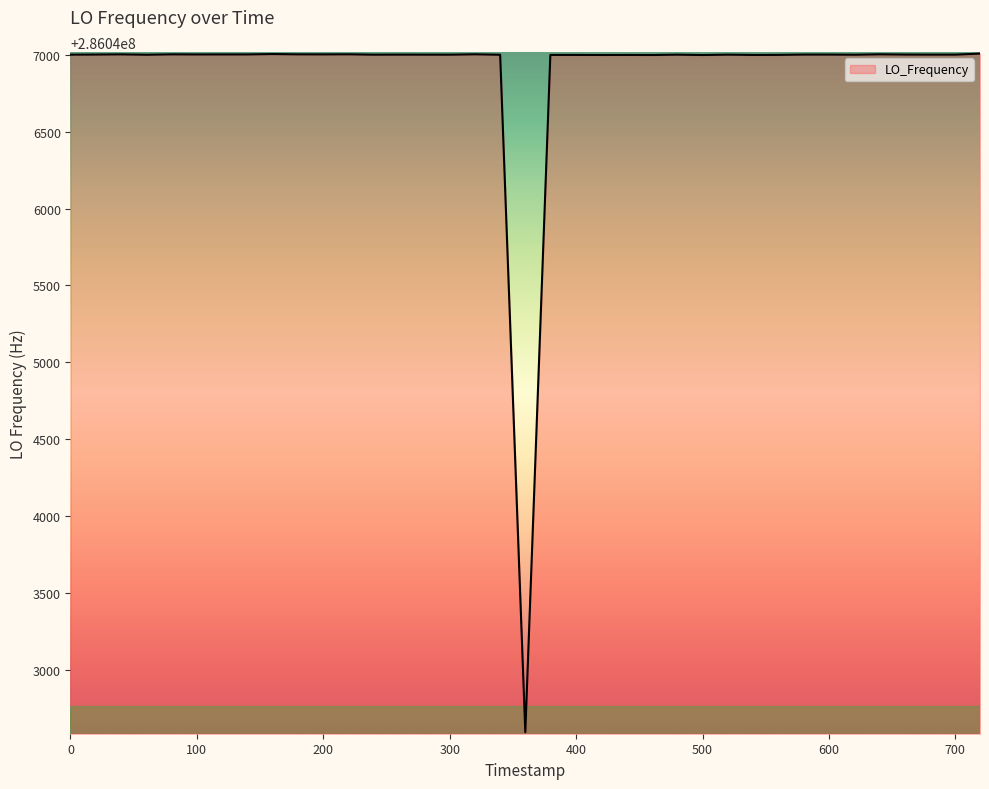

What is the smallest value displayed?

286042596.7